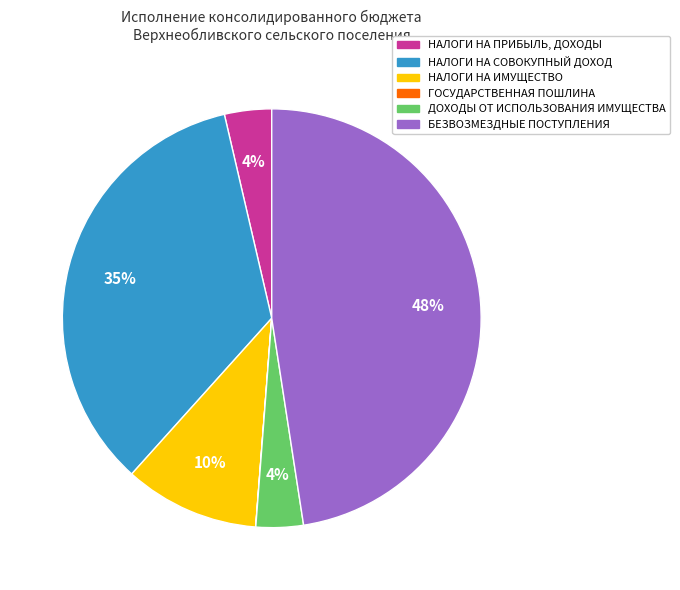

Which category has the biggest portion of the pie?

БЕЗВОЗМЕЗДНЫЕ ПОСТУПЛЕНИЯ